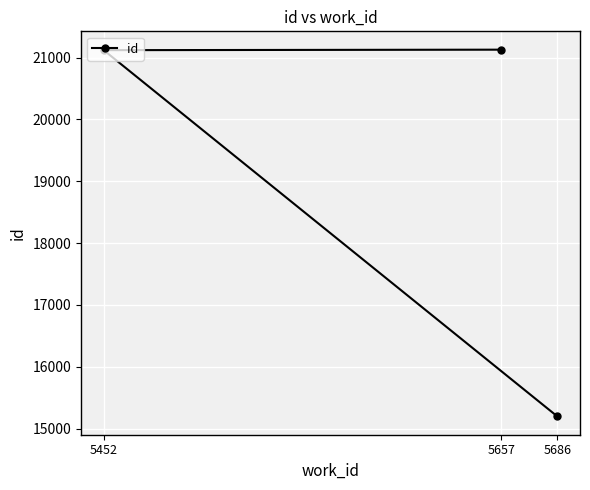

Reading left to right, what are all the values shown in this chart?

5686=15199	5452=21120	5657=21128